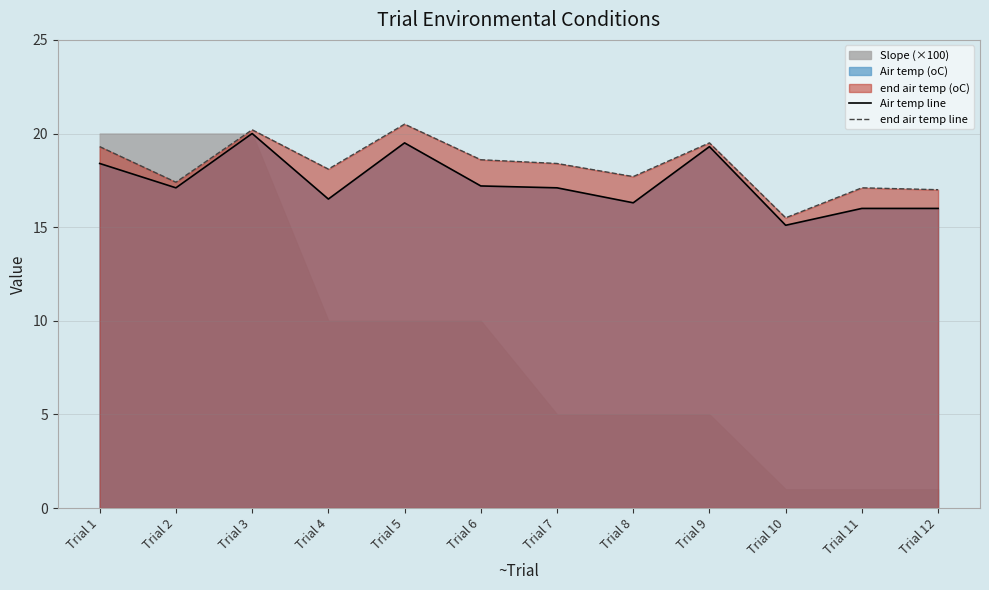

Where is end air temp line nearest to the value 18?

Trial 4